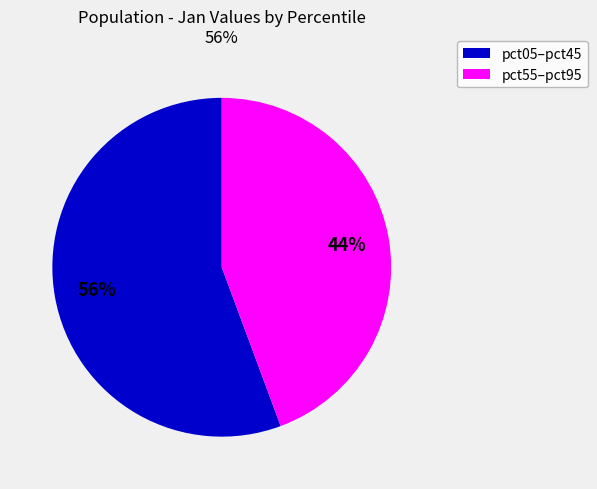

To the nearest percent, what is the average slice percentage?

50%